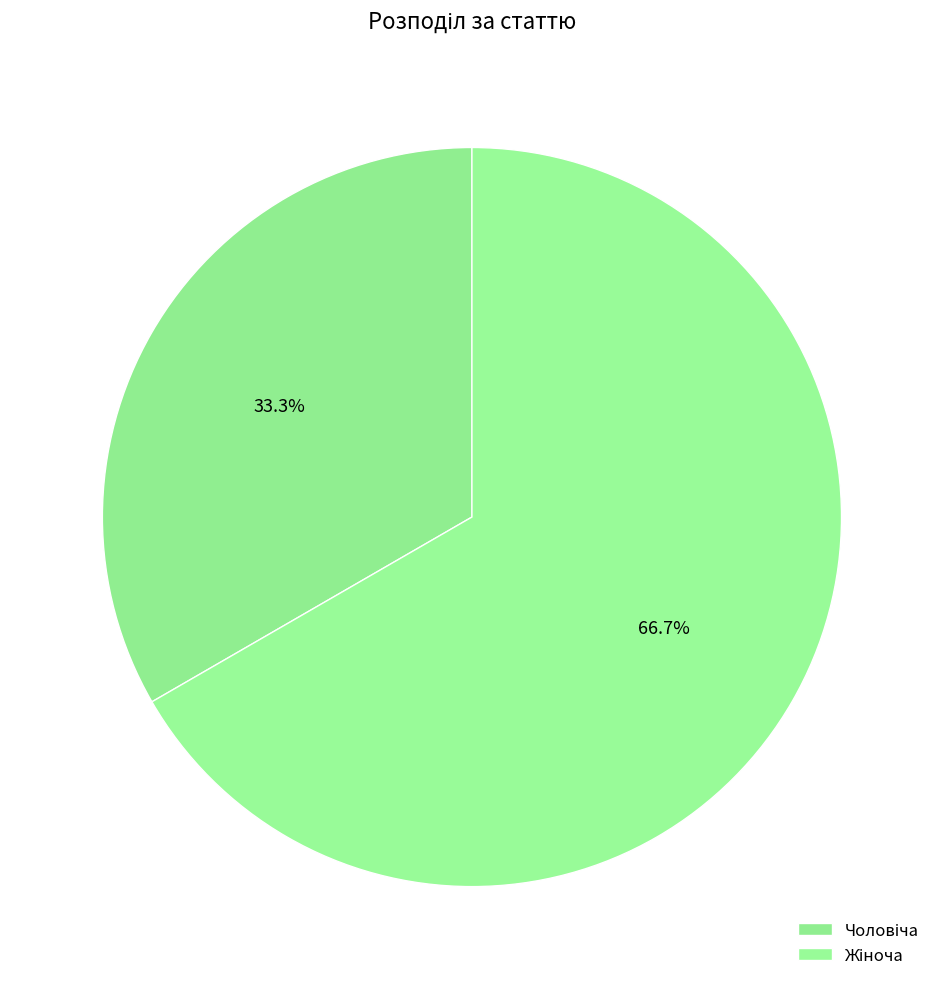

Which category has the smallest portion of the pie?

Чоловіча